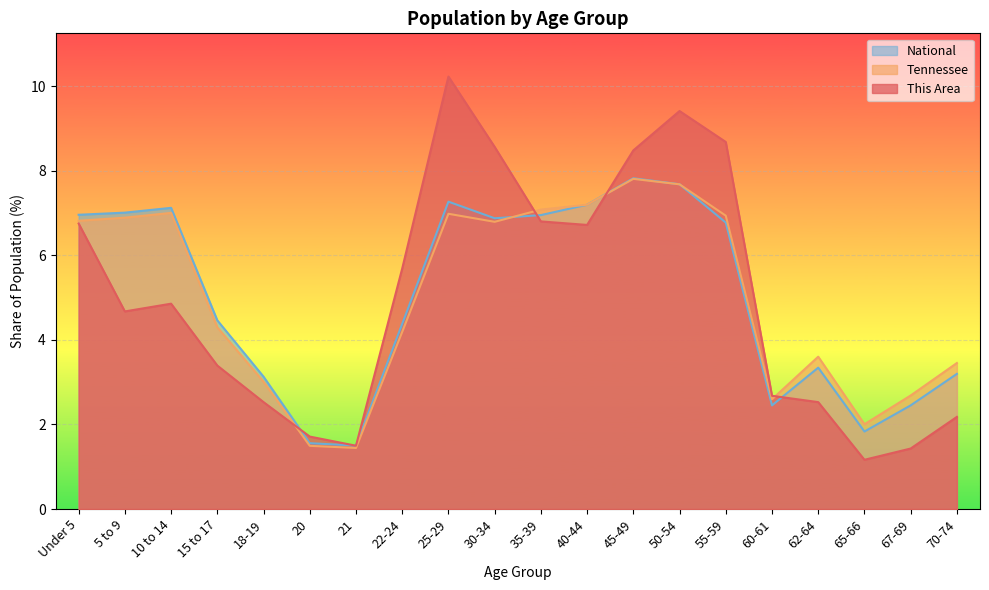

Between which two adjacent categories do National and This Area first intersect?

18-19 and 20